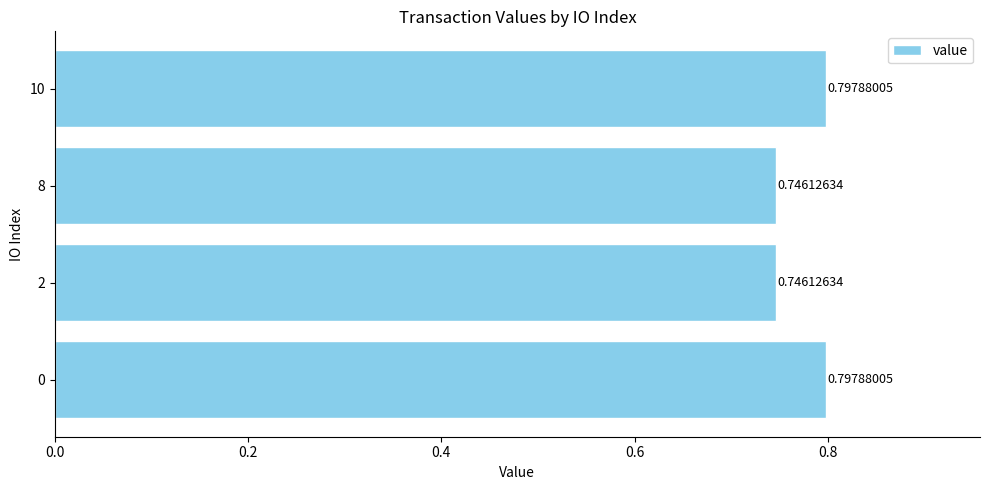

What is the sum of the values at 8 and 10?

1.5